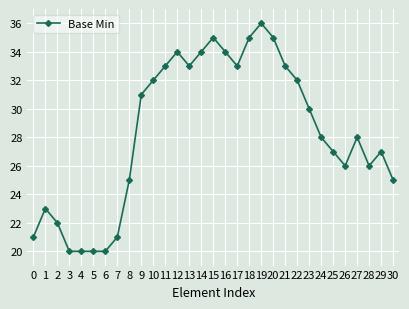

At which category does the data reach its first local peak?

1